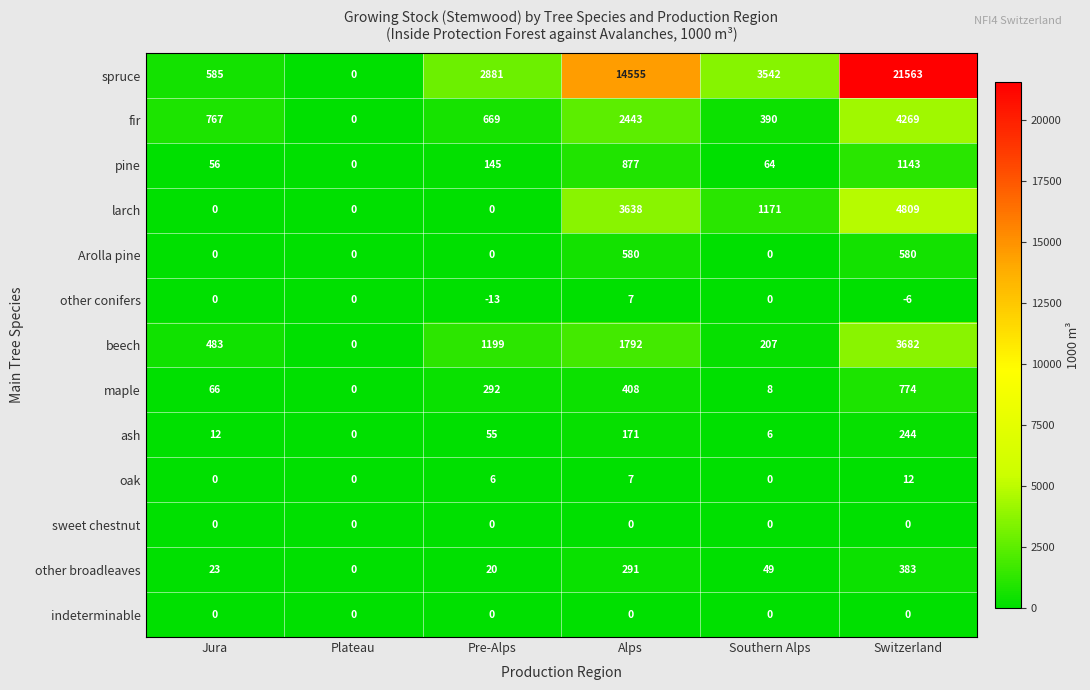

At which category is the sum across all series the highest?

Switzerland